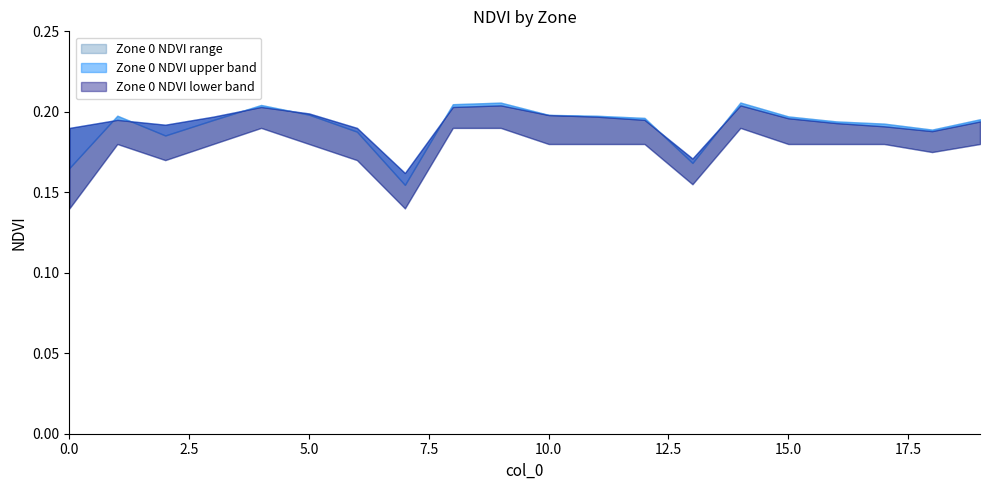

Reading right to left, list all the values displayed in this chart.

Zone 0 NDVI: 19=0.2	18=0.2	17=0.2	16=0.2	15=0.2	14=0.2	13=0.2	12=0.2	11=0.2	10=0.2	9=0.2	8=0.2	7=0.2	6=0.2	5=0.2	4=0.2	3=0.2	2=0.2	1=0.2	0=0.2
Zone 0 NDVI mean: 19=0.2	18=0.2	17=0.2	16=0.2	15=0.2	14=0.2	13=0.2	12=0.2	11=0.2	10=0.2	9=0.2	8=0.2	7=0.2	6=0.2	5=0.2	4=0.2	3=0.2	2=0.2	1=0.2	0=0.2
Zone 0 NDVI lower: 19=0.2	18=0.2	17=0.2	16=0.2	15=0.2	14=0.2	13=0.2	12=0.2	11=0.2	10=0.2	9=0.2	8=0.2	7=0.1	6=0.2	5=0.2	4=0.2	3=0.2	2=0.2	1=0.2	0=0.1